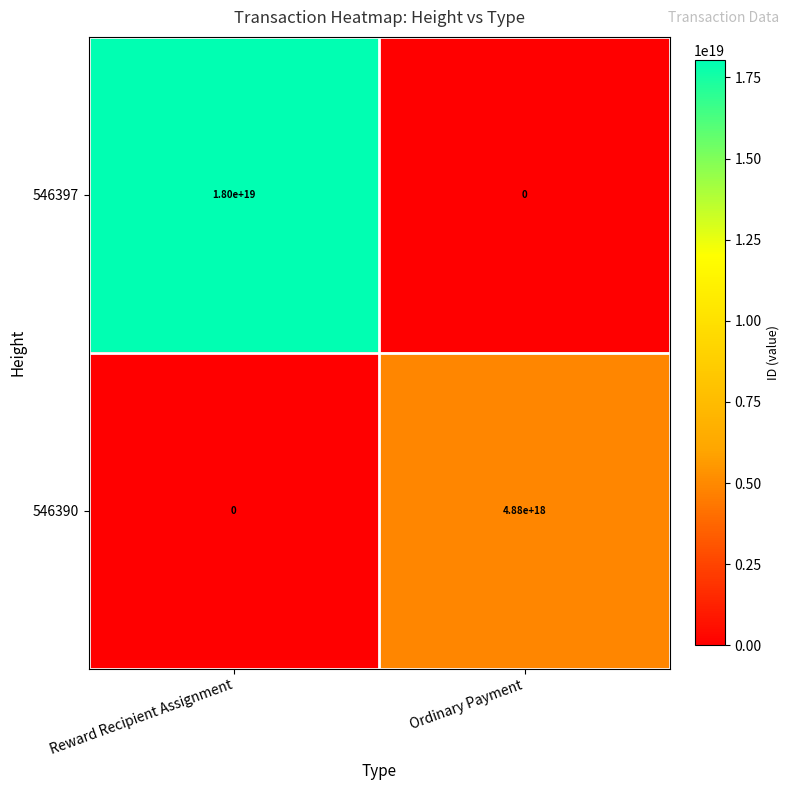

Which category has the highest value in the 546397 series?

Reward Recipient Assignment